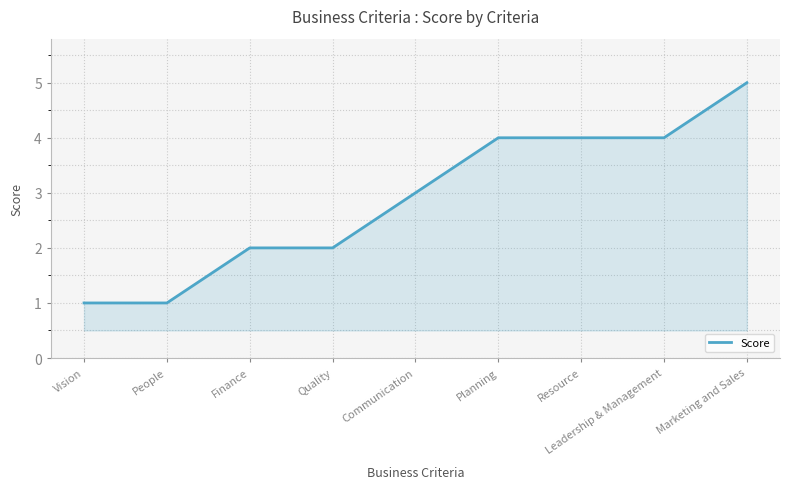

What is the difference between the maximum and minimum values?

4